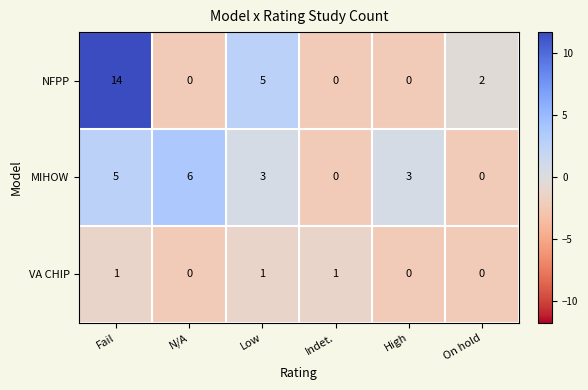

How many data points does each series have?

6